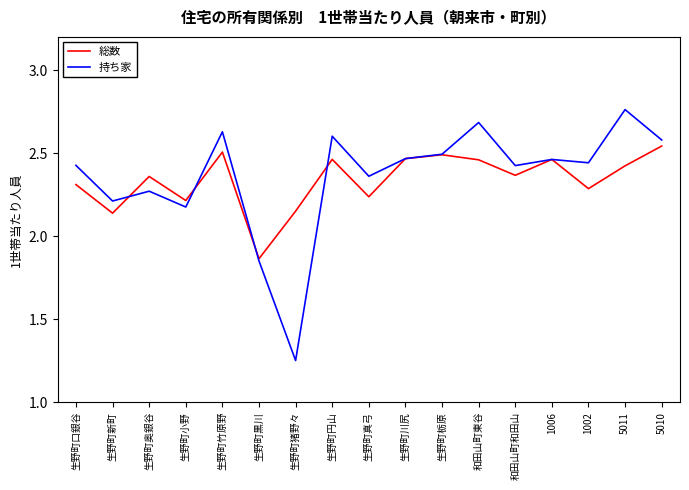

What is the difference between the second highest and second lowest values in the 総数 series?

0.4